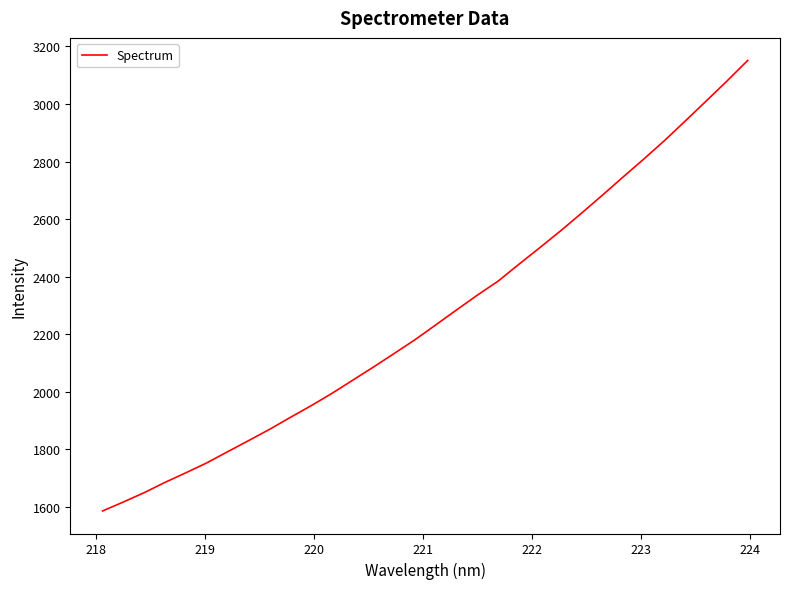

What is the smallest value displayed?

1586.1